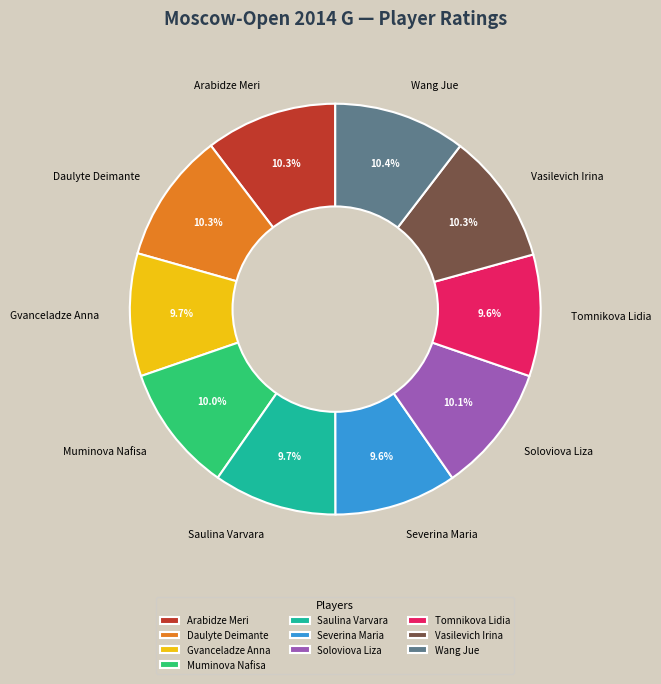

True or false: Vasilevich Irina accounts for 20% of the total.

False